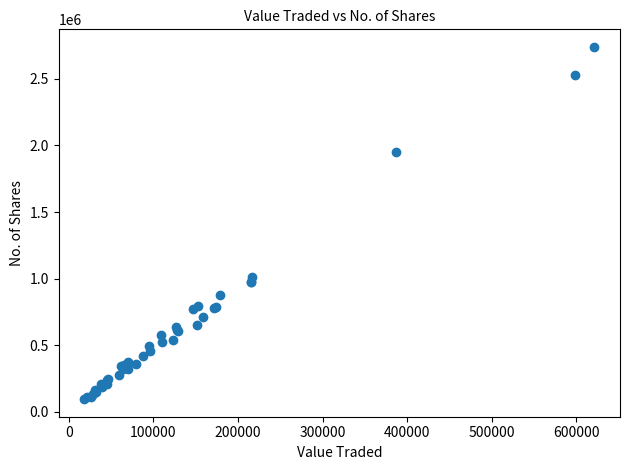

What Y value in the scatter plot is closest to 1417570?

1015780